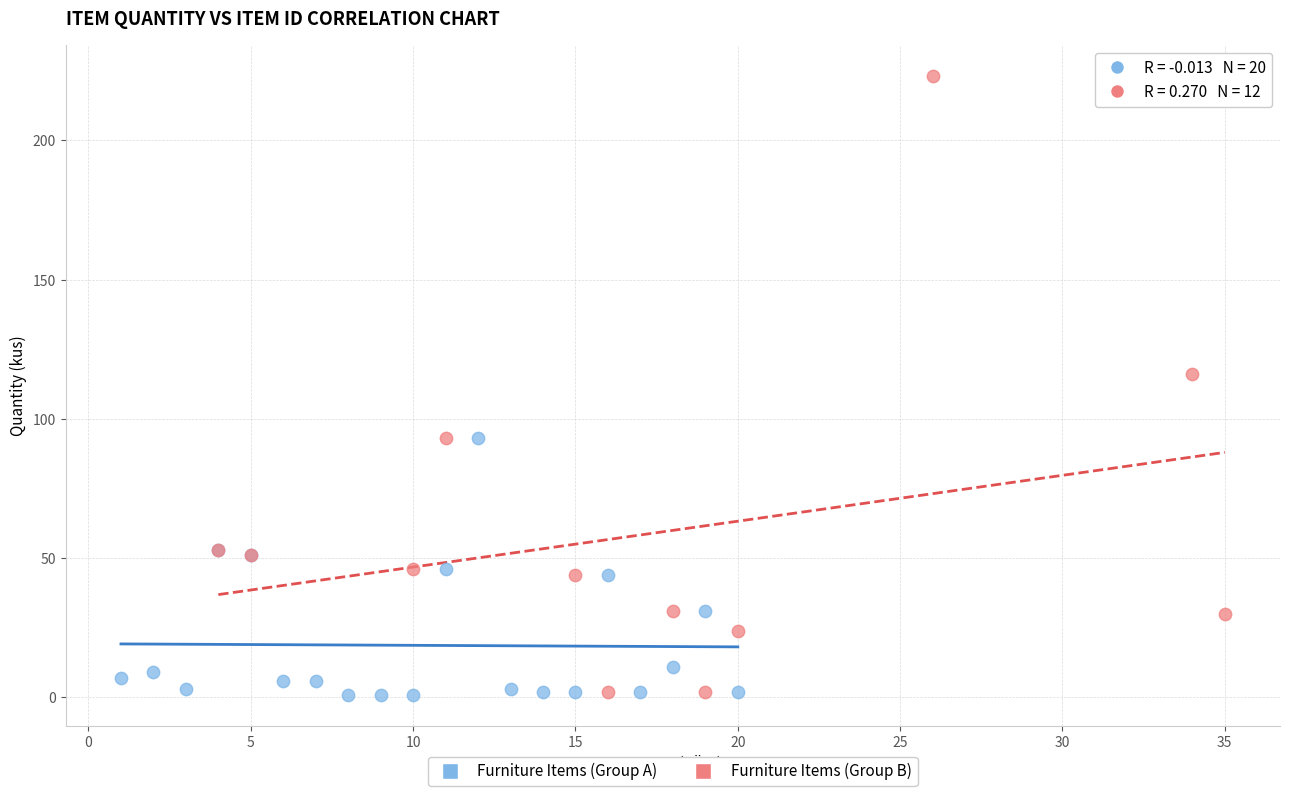

Which series contains the highest Y value?

Furniture Items (Group B)